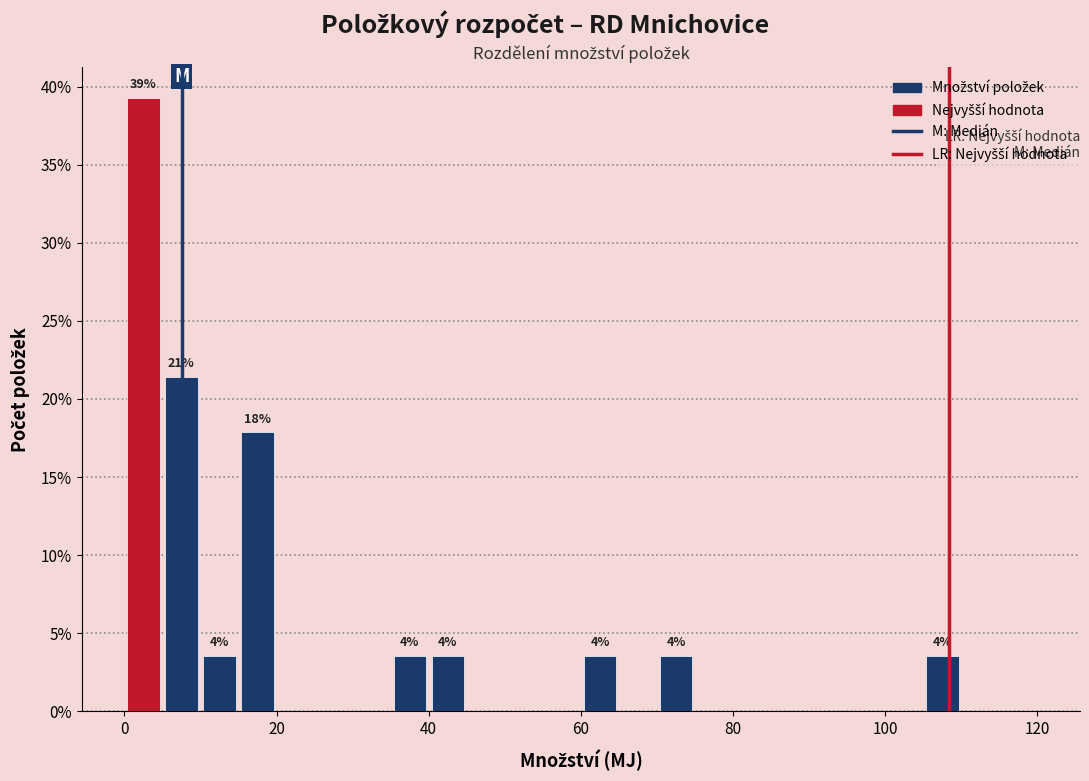

Around what value on the x-axis is the tallest bar? Give the approximate position of its centre, as read against the axis.

2